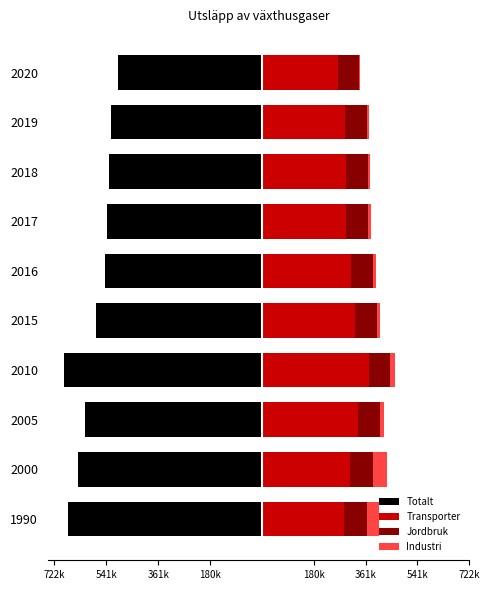

Which series has the largest range (max minus min)?

Totalt